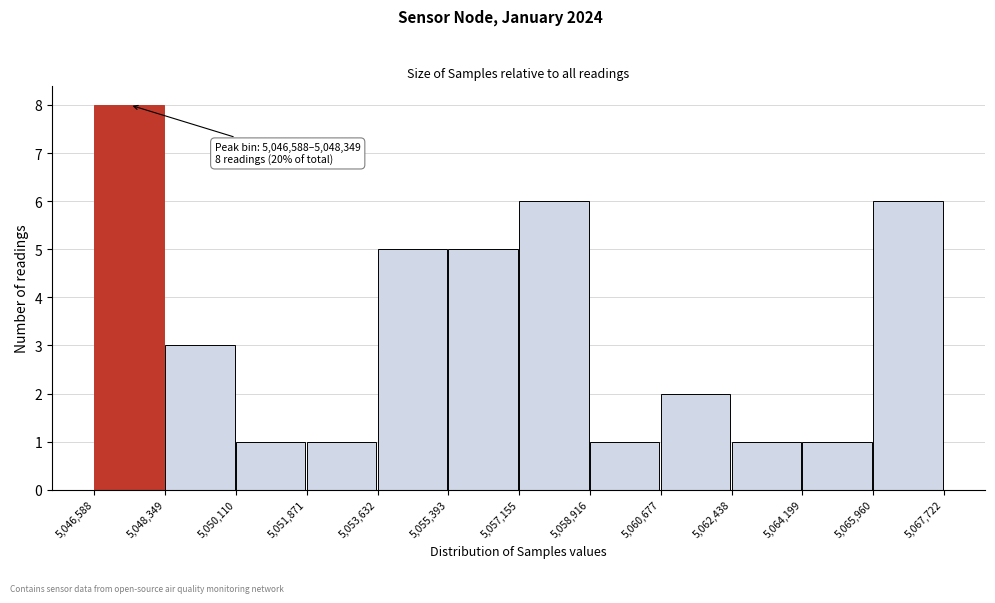

Over which range of the x-axis is the bar tallest?

5,046,588 to 5,048,349